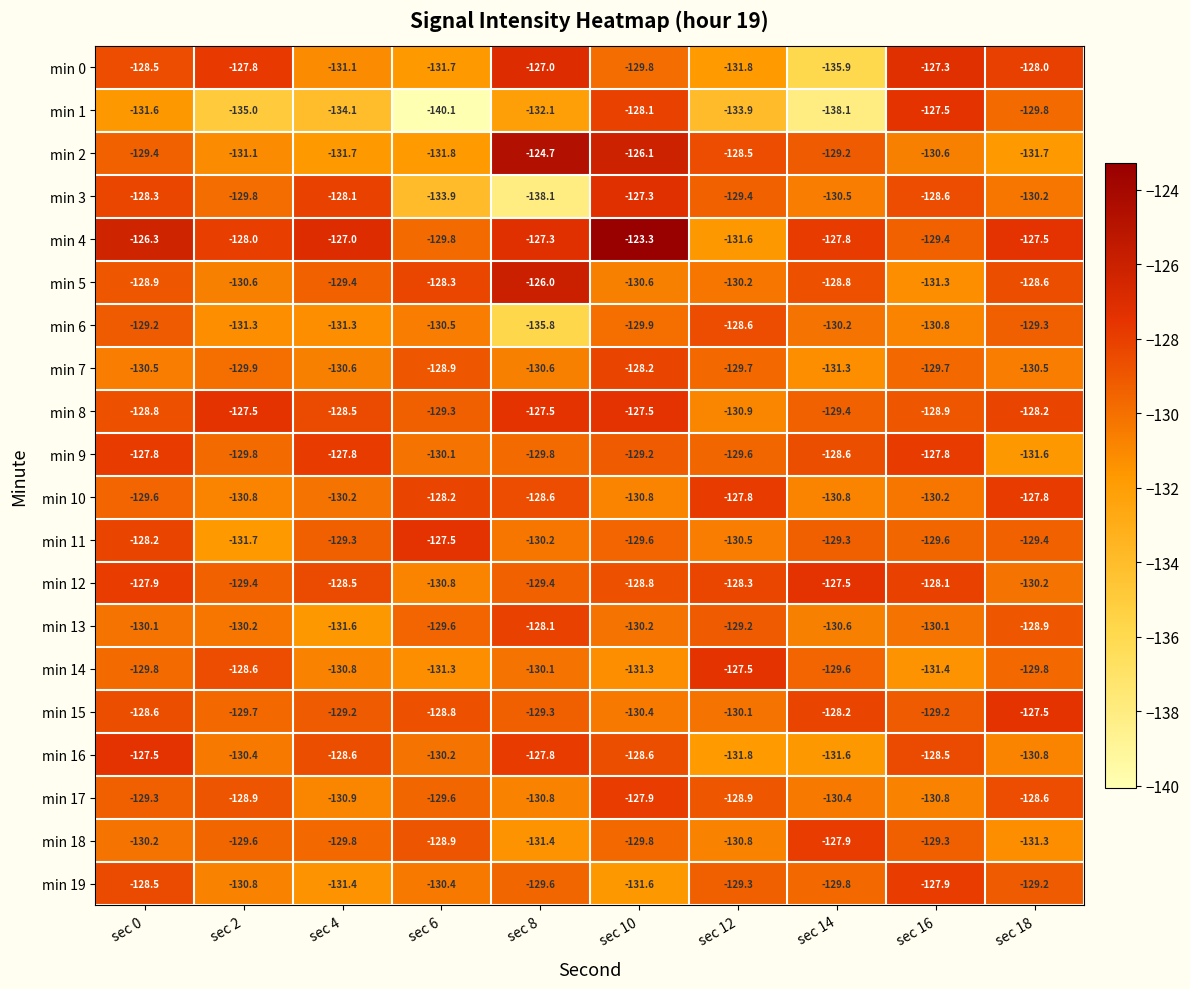

What is the spread (max minus min) of values at sec 6?

12.6